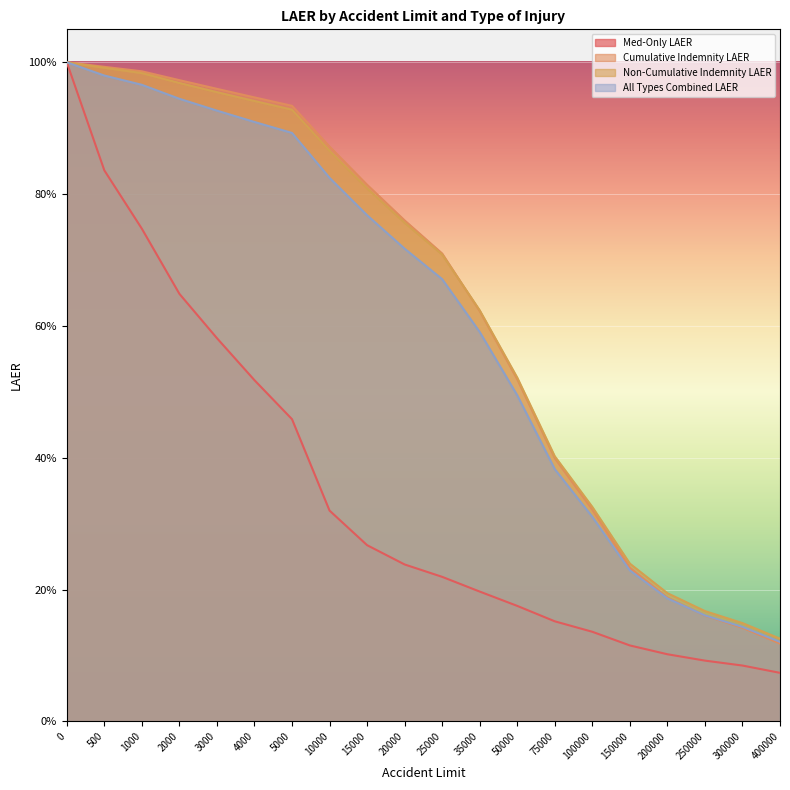

Which series changed the most between 4000 and 20000?

Med-Only LAER